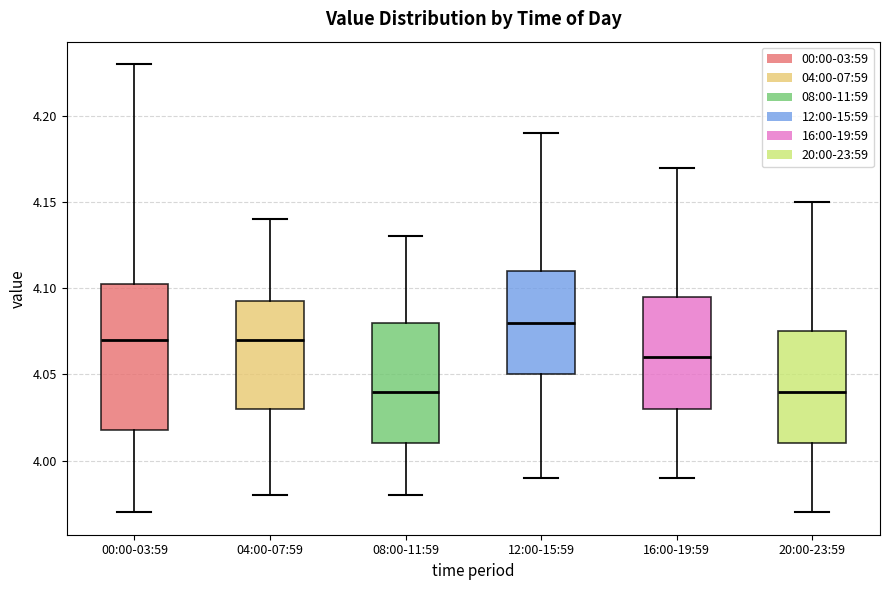

Which box is the tallest, from its lower edge to its upper edge?

00:00-03:59